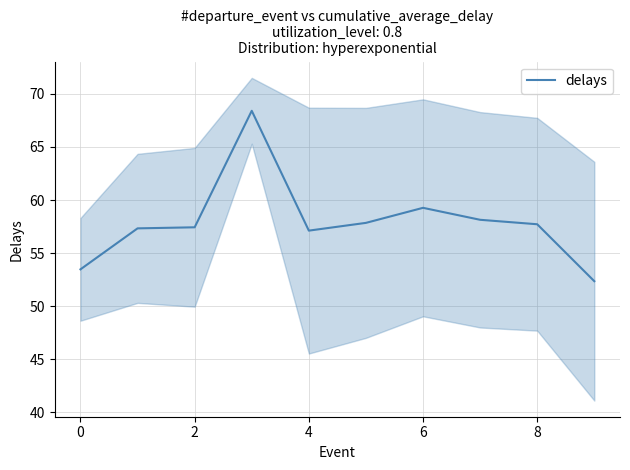

True or false: delays has a value of 98.3 at 8.

False